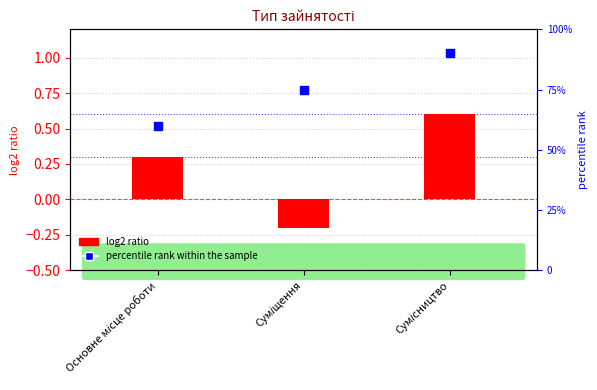

What is the total value across all series at Сумісництво?

90.6